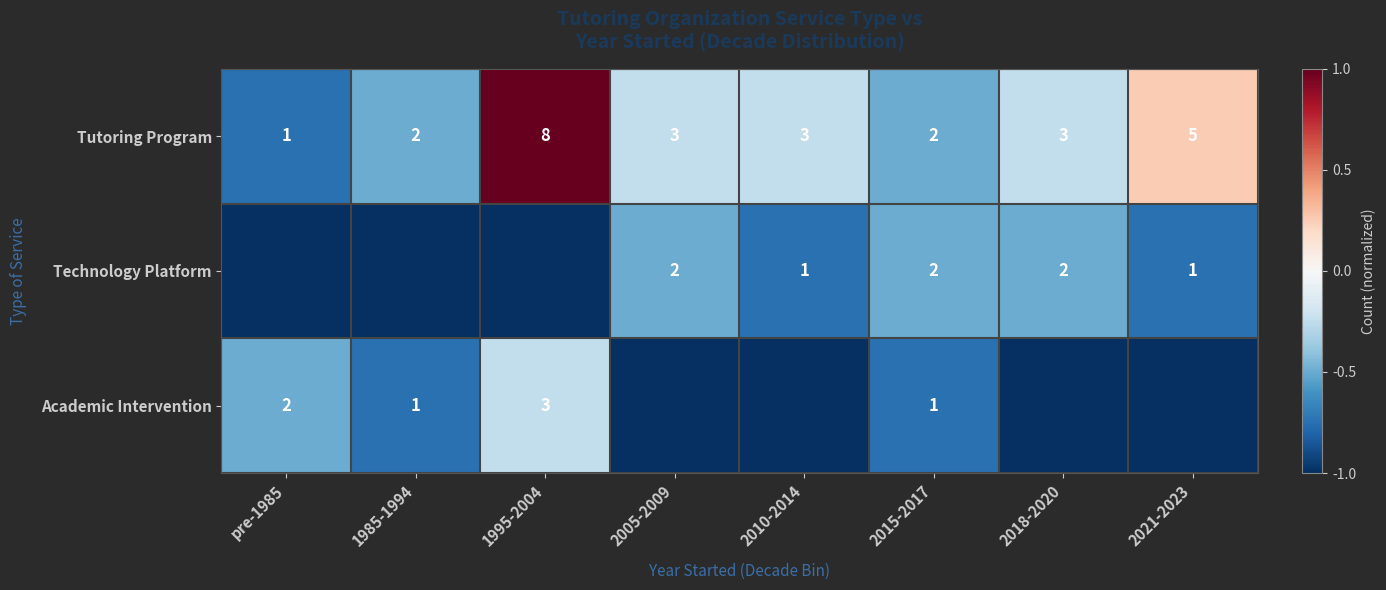

What is the sum of the Tutoring Program values at 2018-2020 and 1985-1994?

5